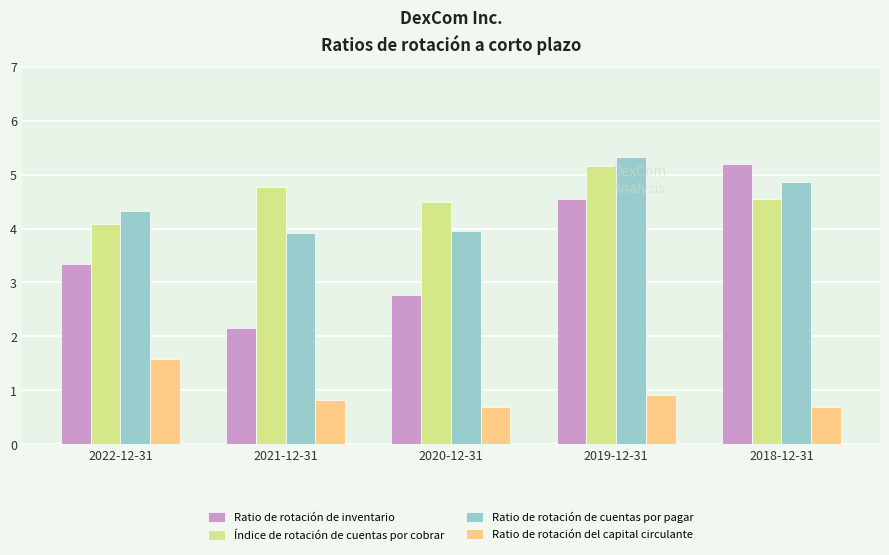

What is the label of the 5th bar from the left?

2018-12-31